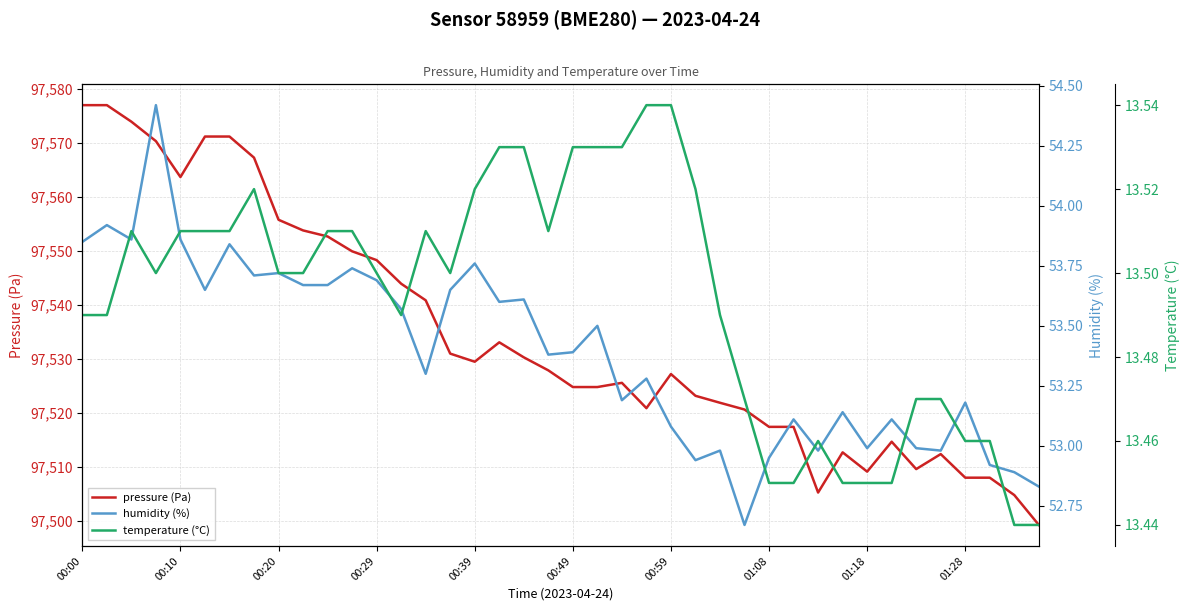

What are all the series names shown in the legend?

pressure, humidity, temperature